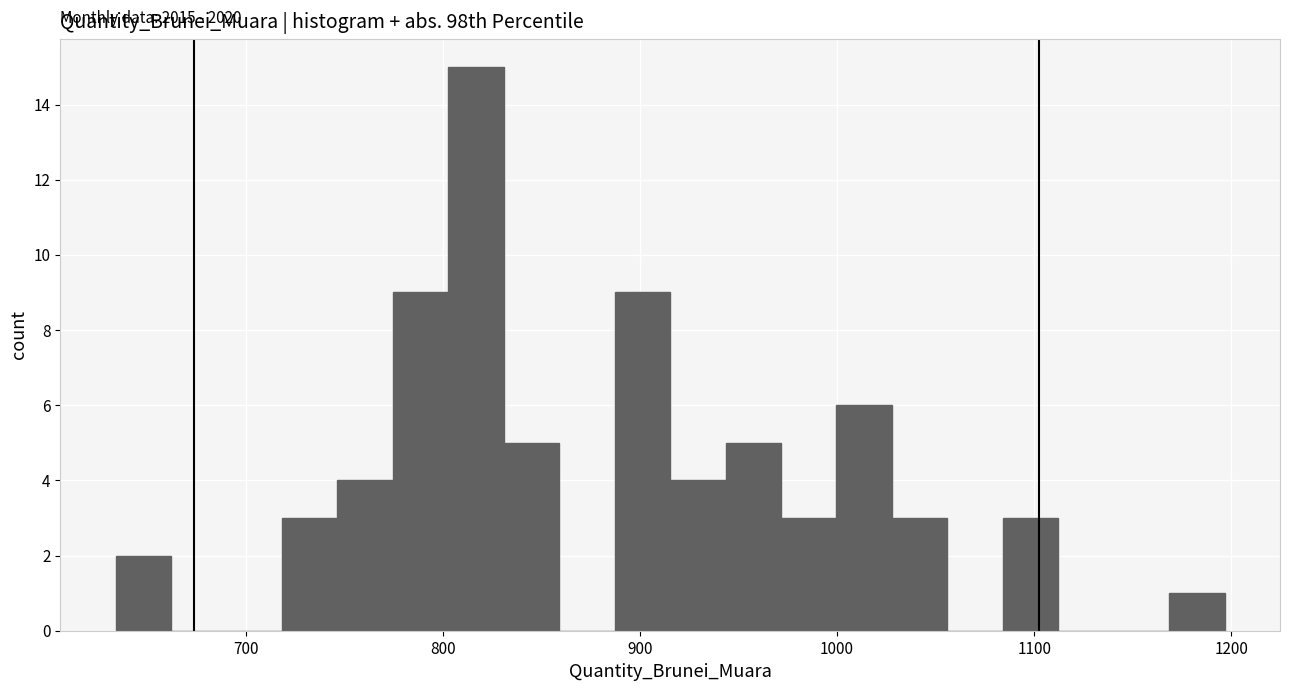

Read against the x-axis, roughly where is the centre of the tallest bar?

820